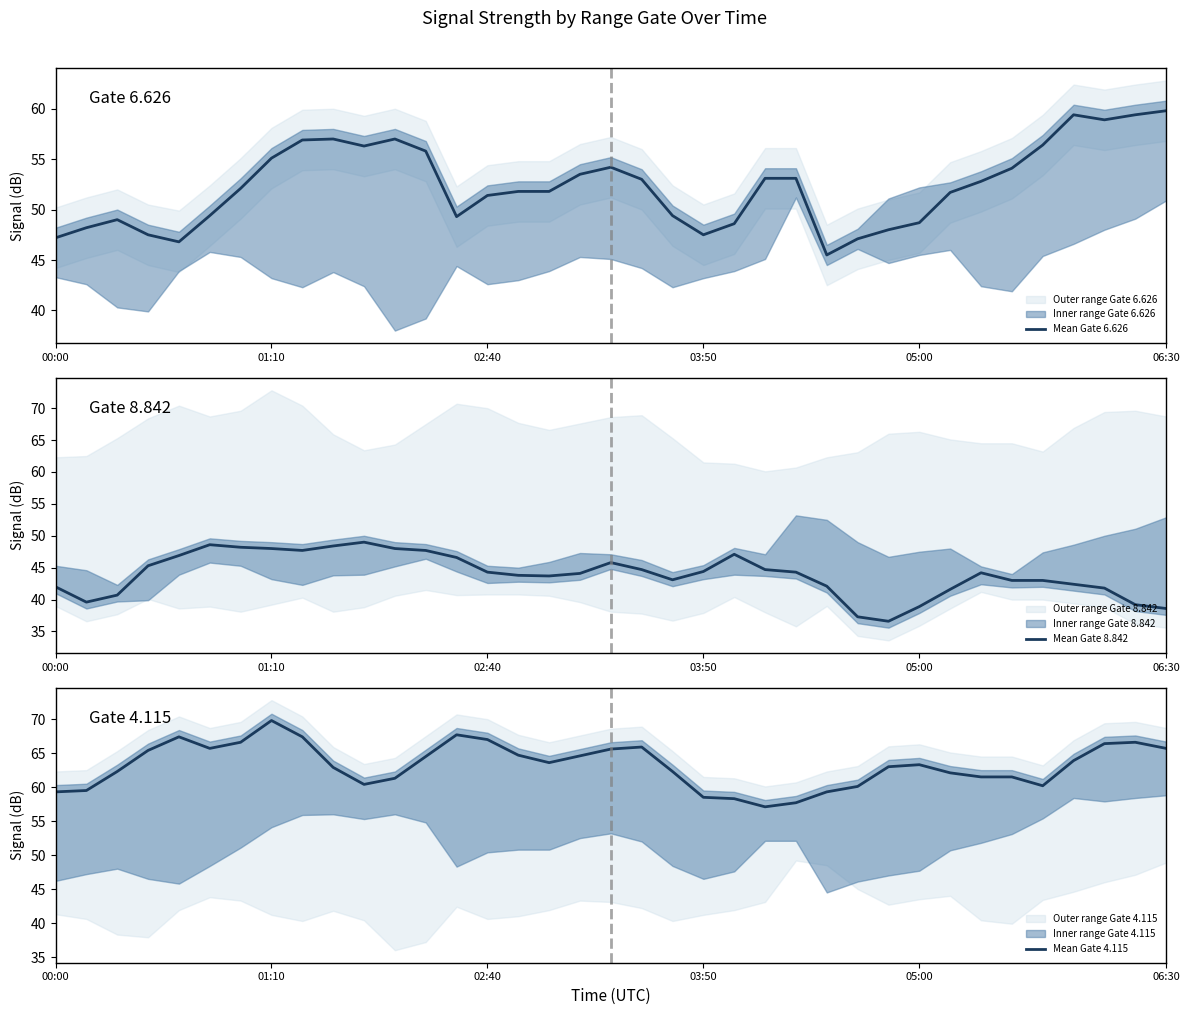

How many interior local peaks does the Mean Gate 8.842 series have?

5